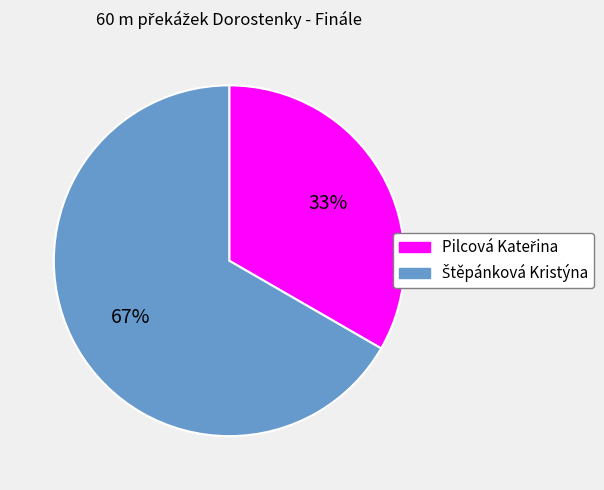

To the nearest percent, what is the average slice percentage?

50%